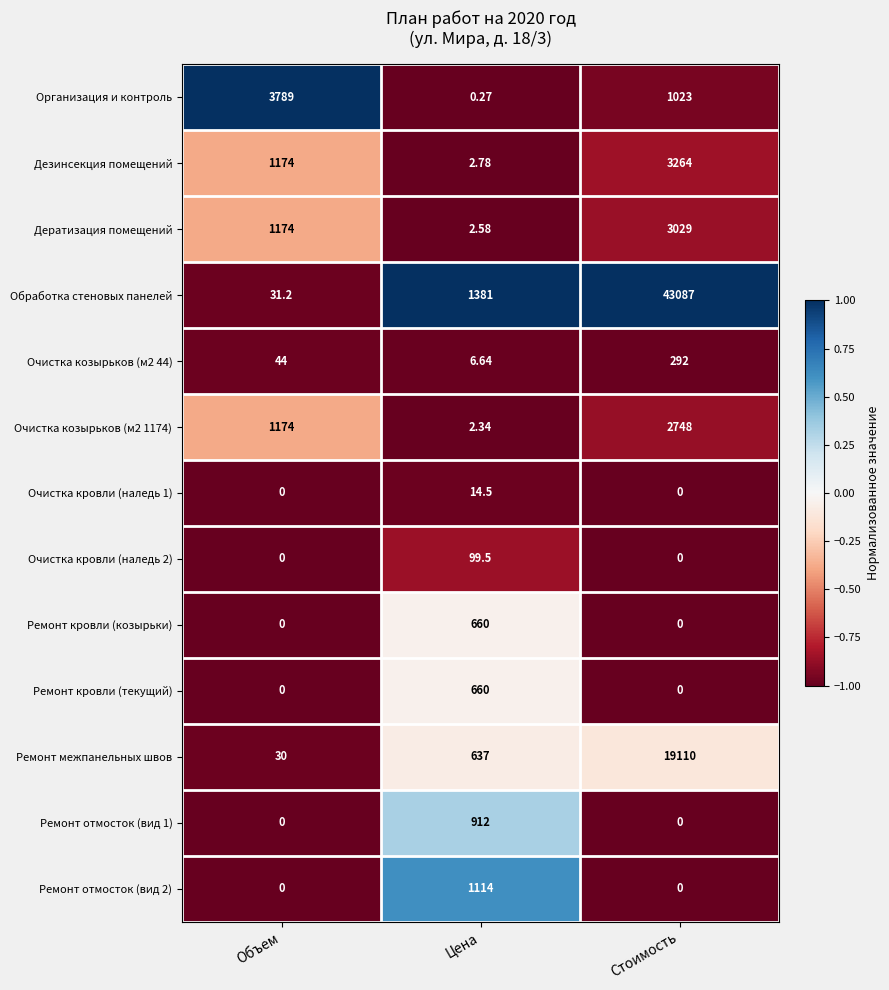

Which category has the highest value across all series?

Стоимость